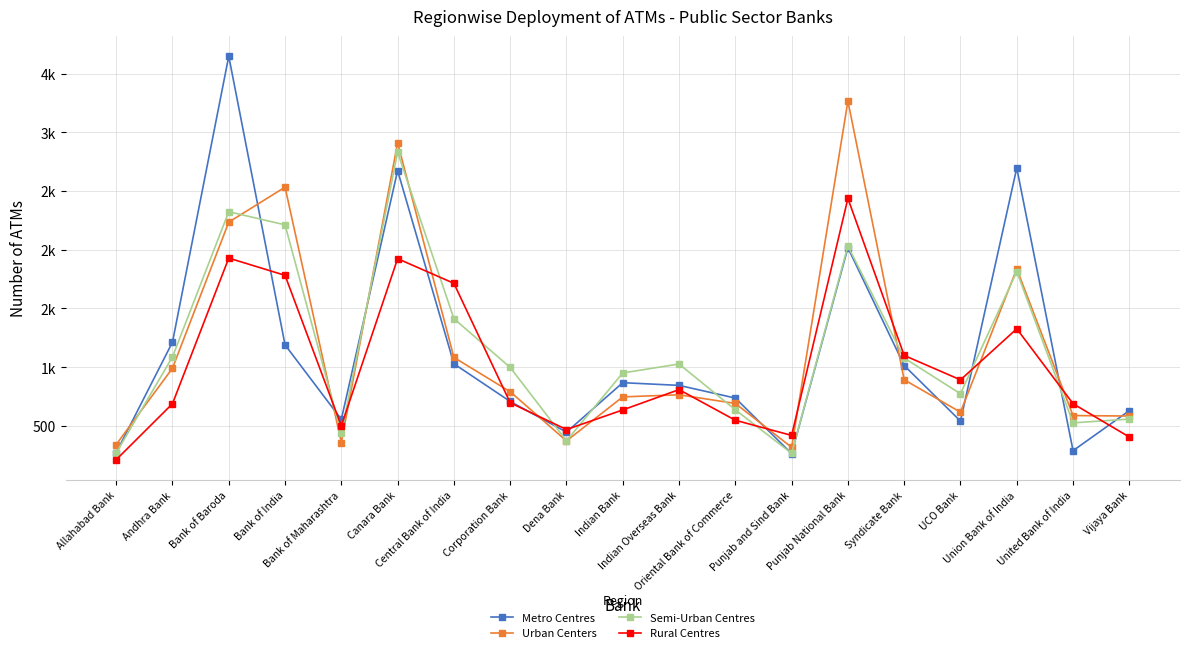

What value does the Rural Centres series have at Bank of India?

1782